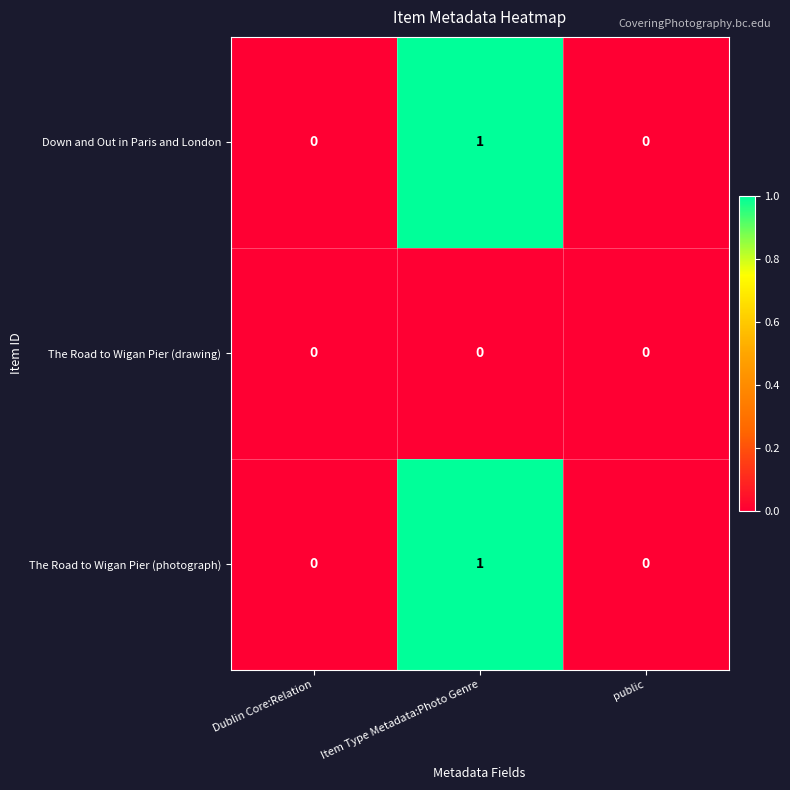

Which category has the highest value across all series?

Item Type Metadata:Photo Genre